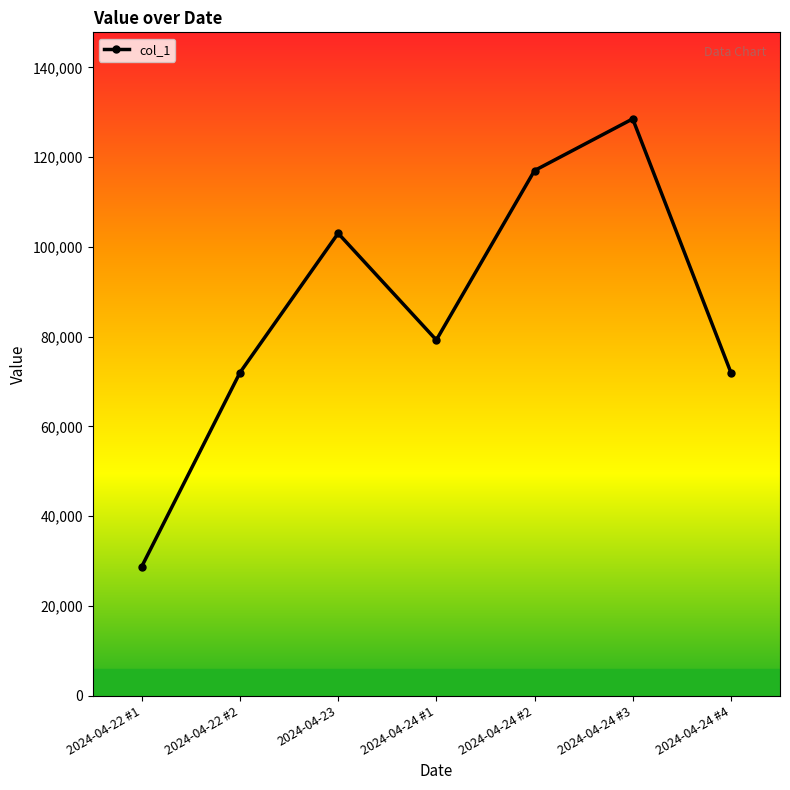

What is the label of the 1st point from the left?

2024-04-22 #1